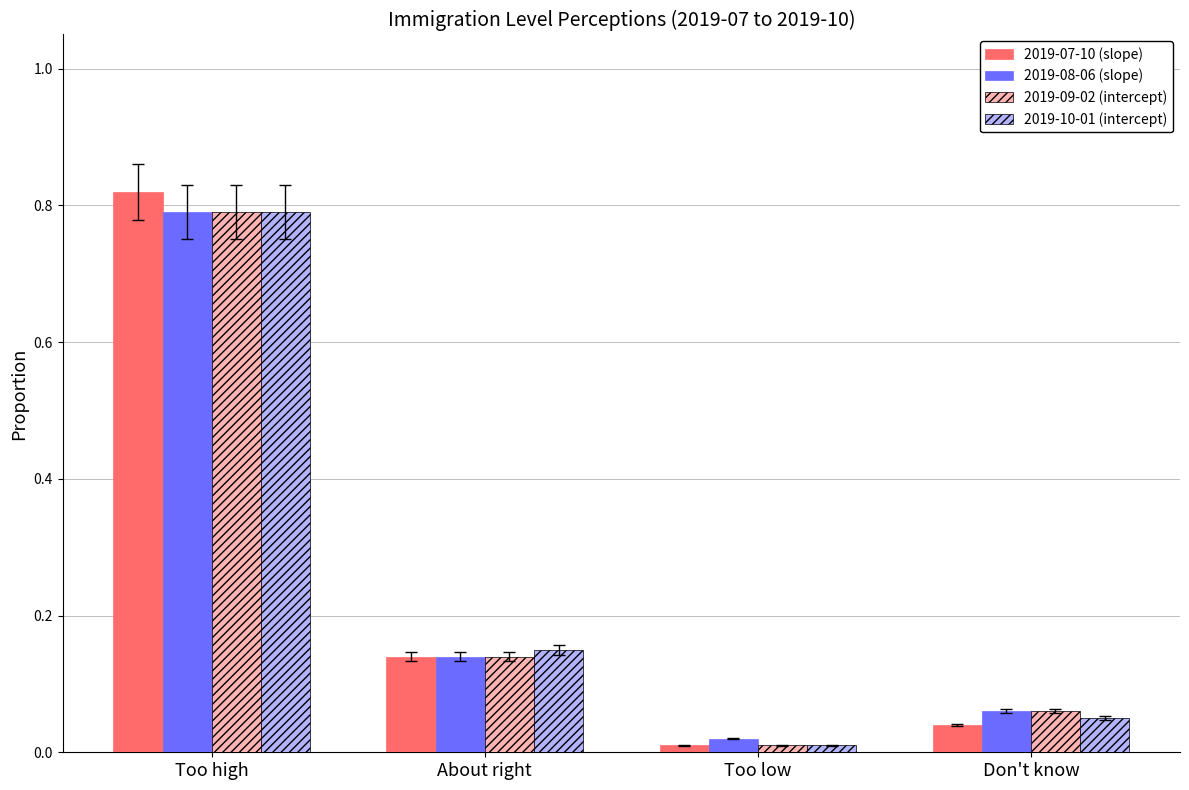

Which series has the largest range (max minus min)?

2019-07-10 (slope)